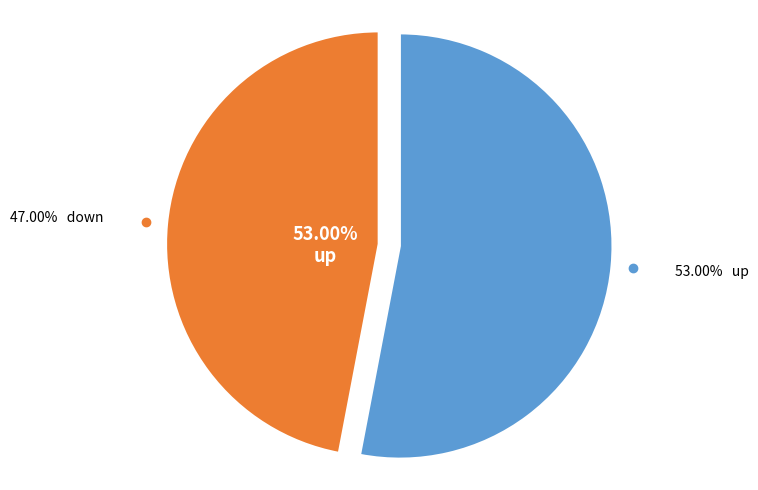

Is there a majority slice in this chart?

Yes